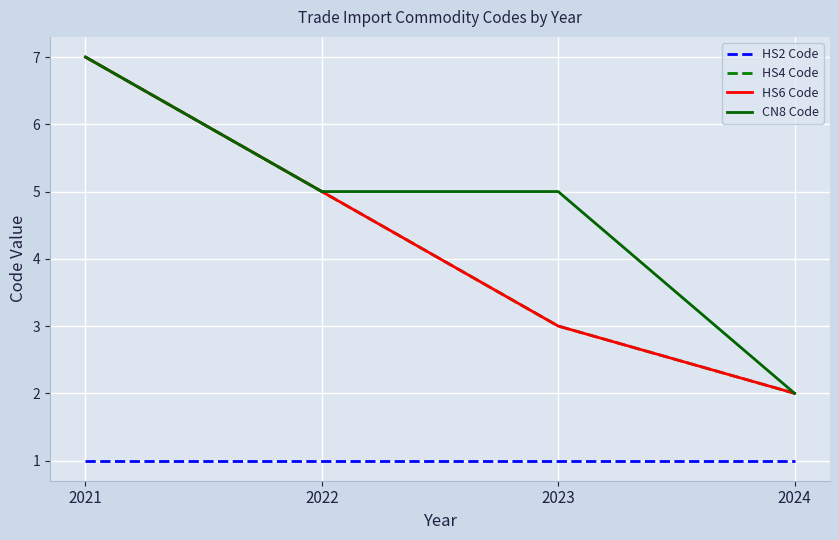

Does the chart have visible grid lines?

Yes